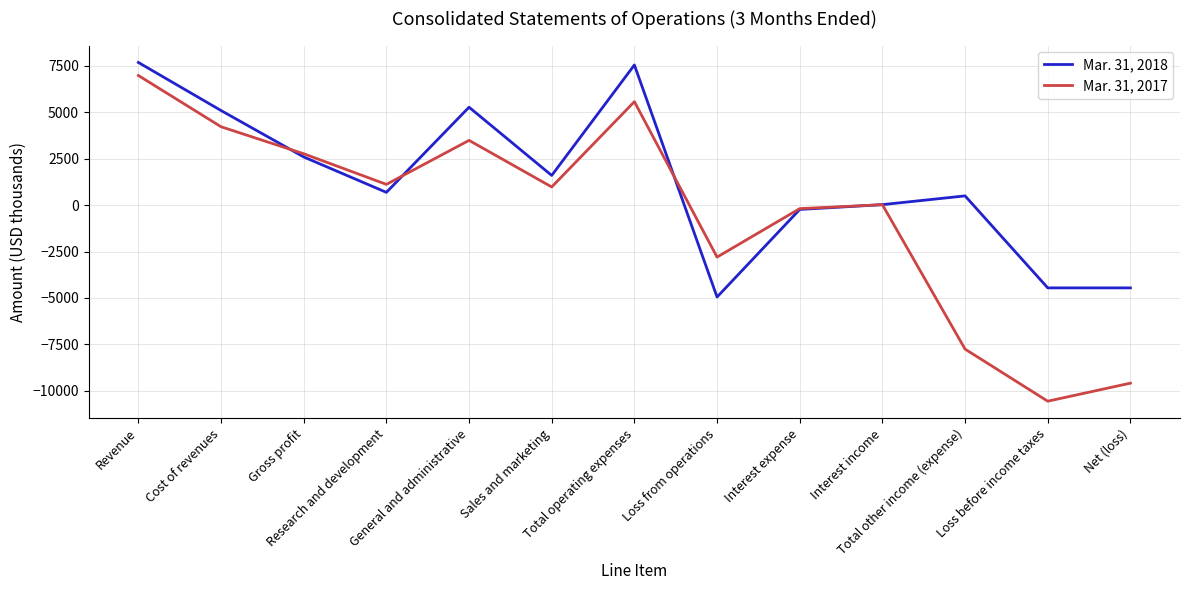

After their last crossing, which series has the higher values: Mar. 31, 2017 or Mar. 31, 2018?

Mar. 31, 2018